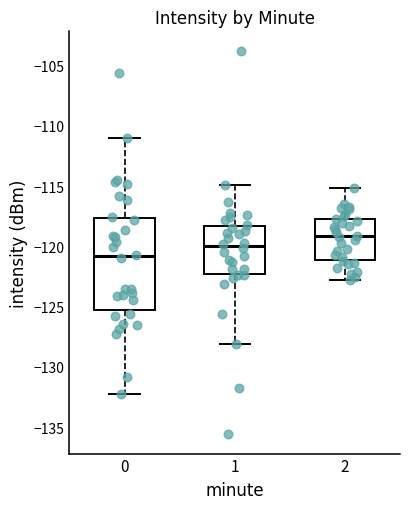

Reading left to right, read every box against the y-axis: the position of its median line, the range the box covers, and the ends of its whiskers. The values are not printed on the chart, so give them approximately, as read against the axis.

0: median -121.0, box -125.5 to -117.5, whiskers -132.0 to -111.0
1: median -120.0, box -122.5 to -118.5, whiskers -128.0 to -115.0
2: median -119.0, box -121.0 to -117.5, whiskers -123.0 to -115.0